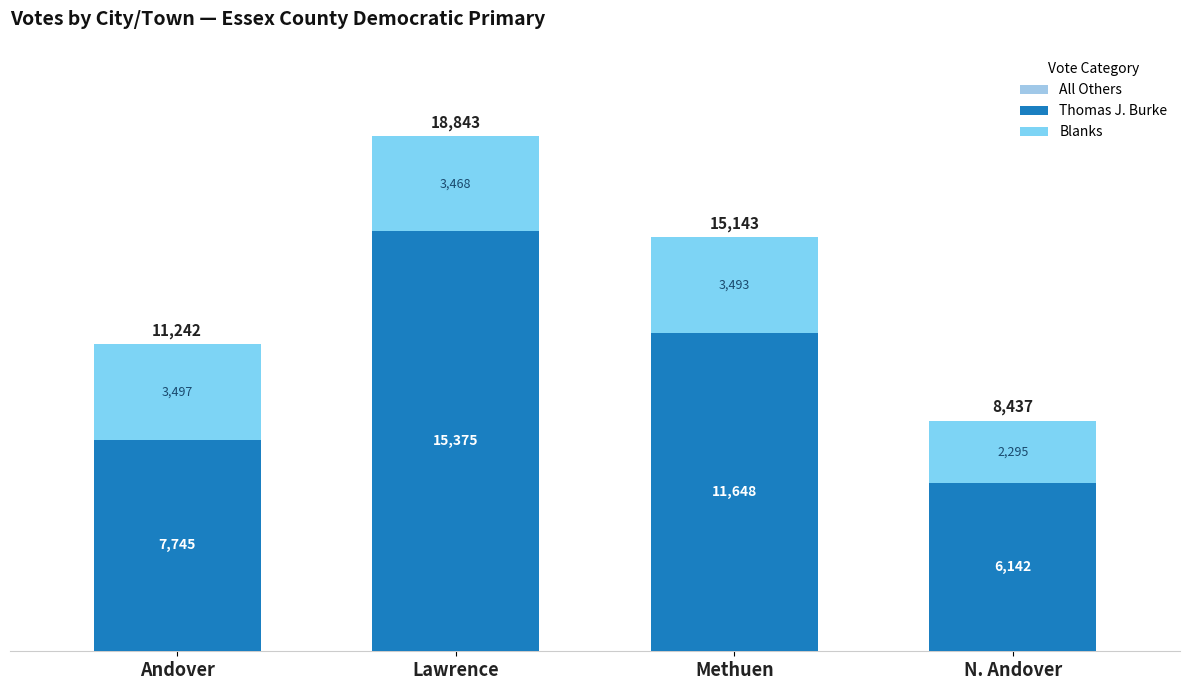

Count the number of categories in the chart.

4